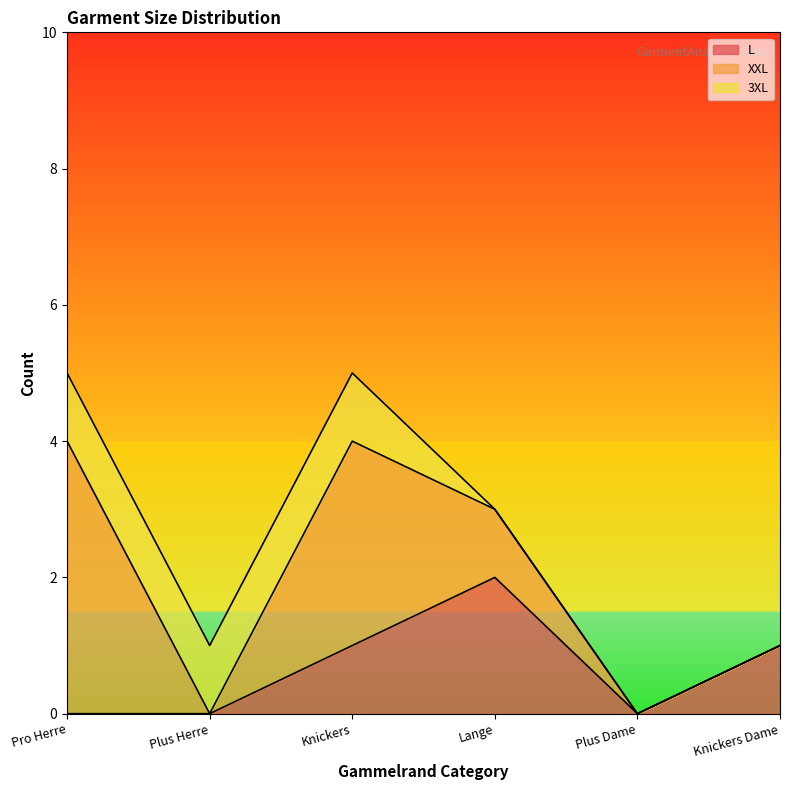

Is the value of 3XL at Knickers greater than the value of XXL at Plus Herre?

Yes